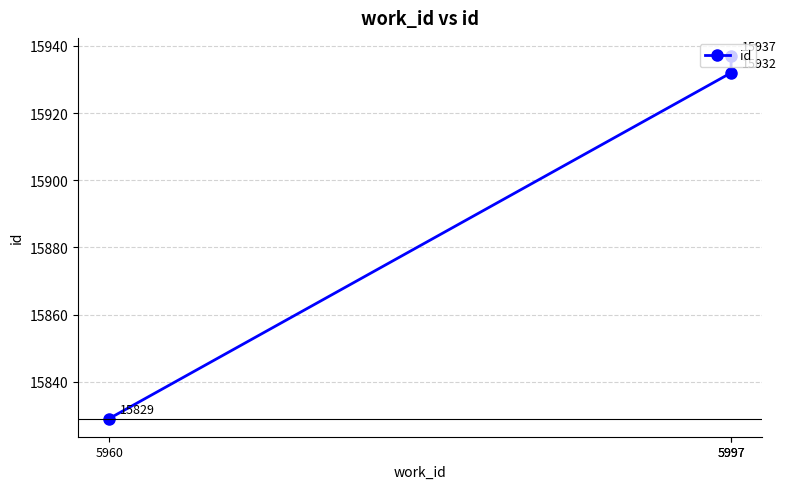

Is it true that the value at 5997 is 21314?

False